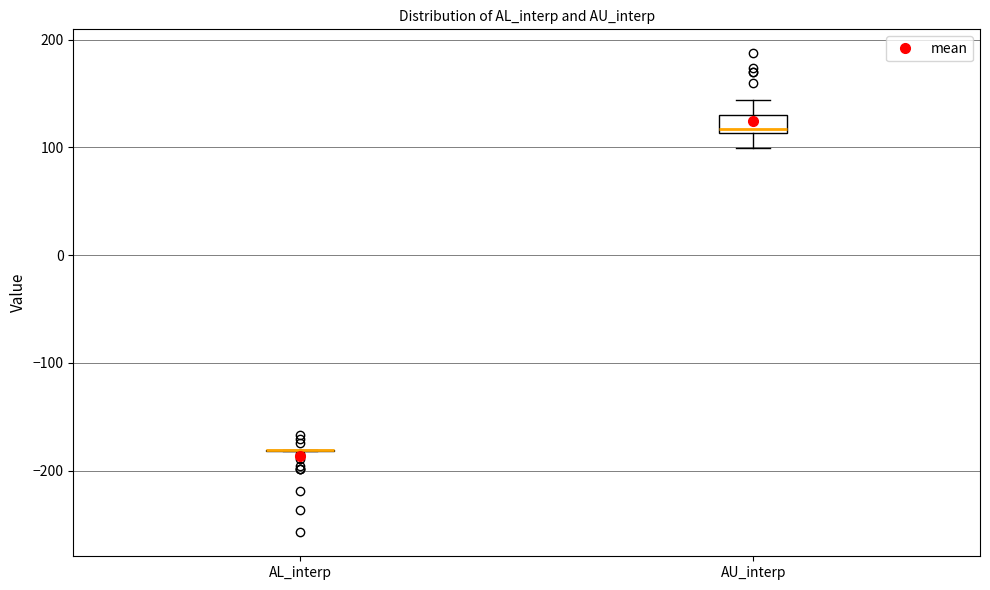

Comparing the boxes themselves (not the whiskers), which one is the tallest?

AU_interp